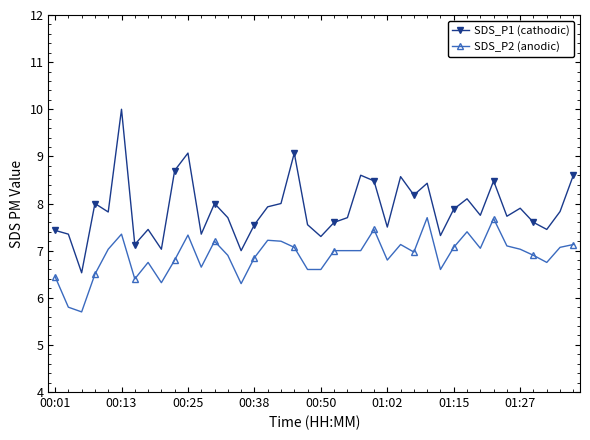

What is the value of the SDS_P2 (anodic) point at the 31st from the left?

7.1